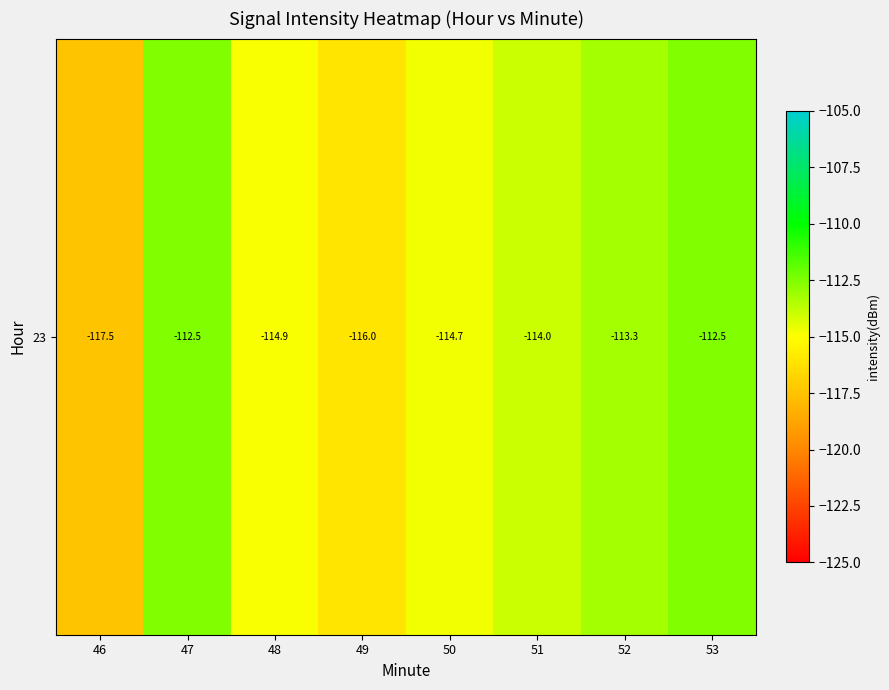

How many data points does each series have?

8